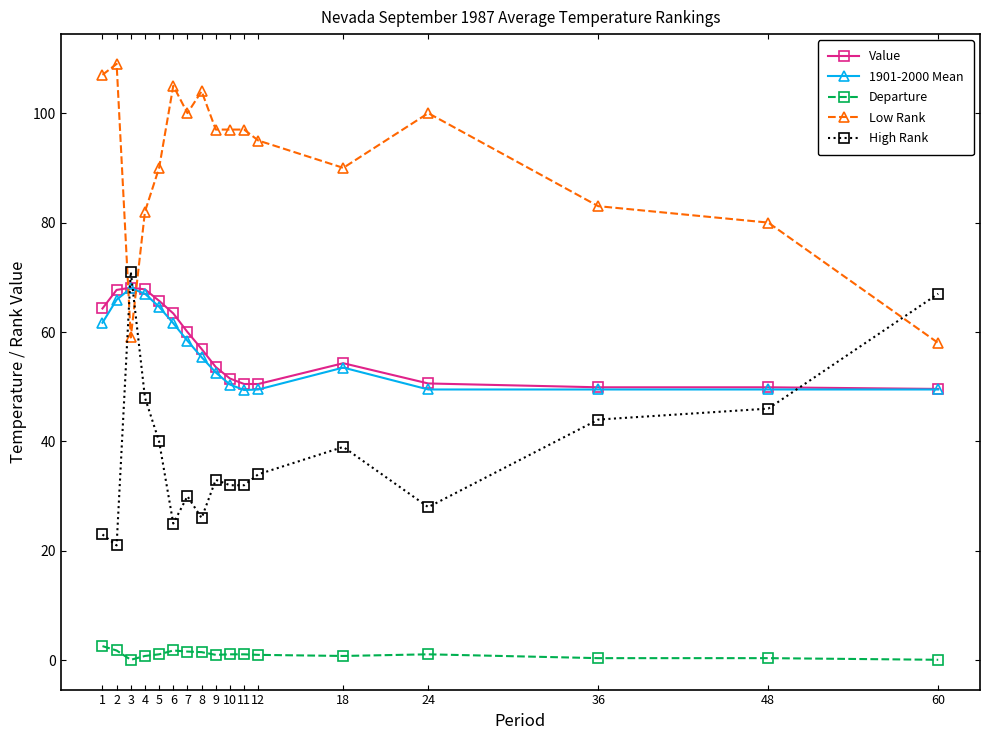

Is this an area chart (filled region under the line)?

No